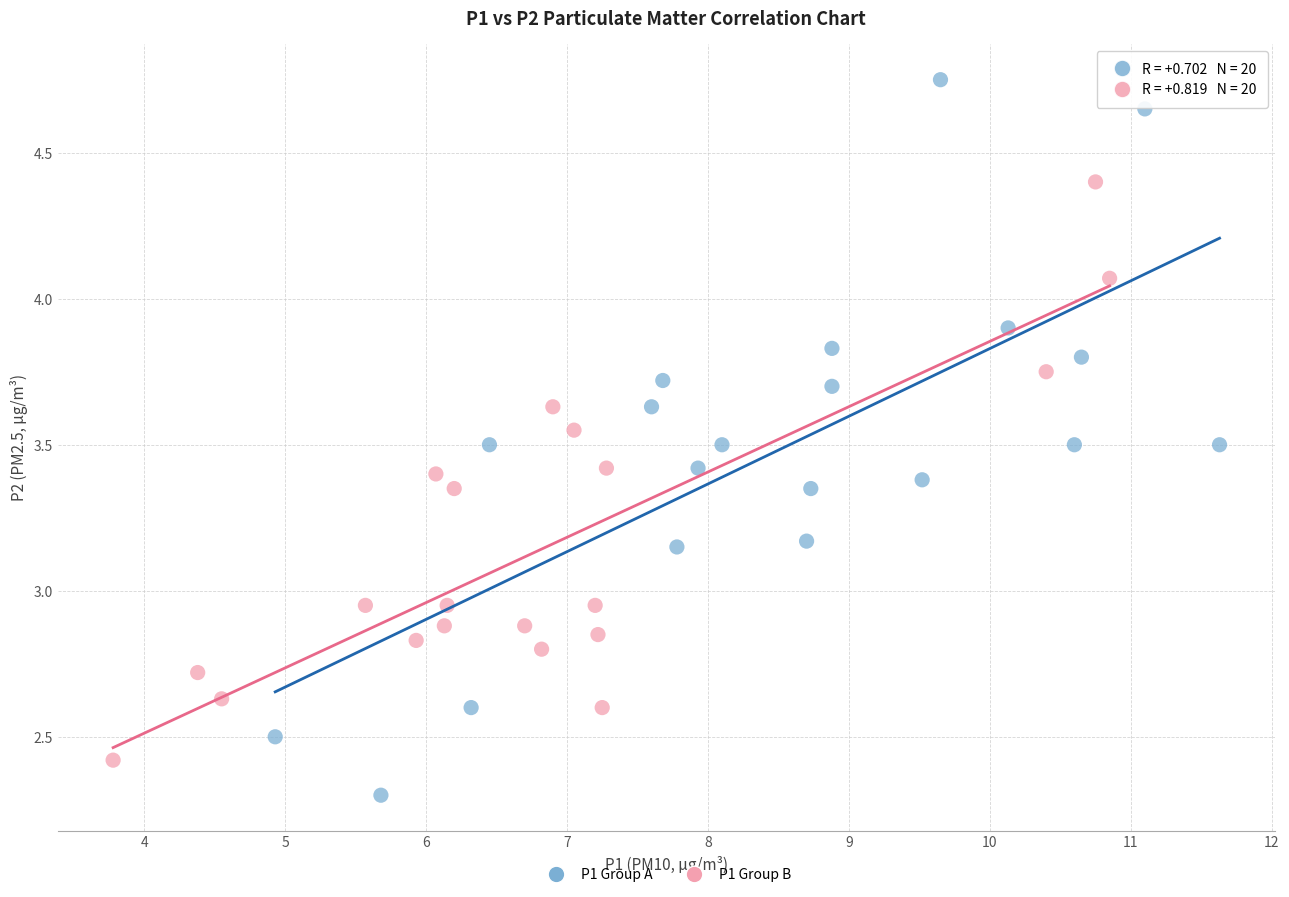

What are all the series names shown in the legend?

P1 Group A, P1 Group B